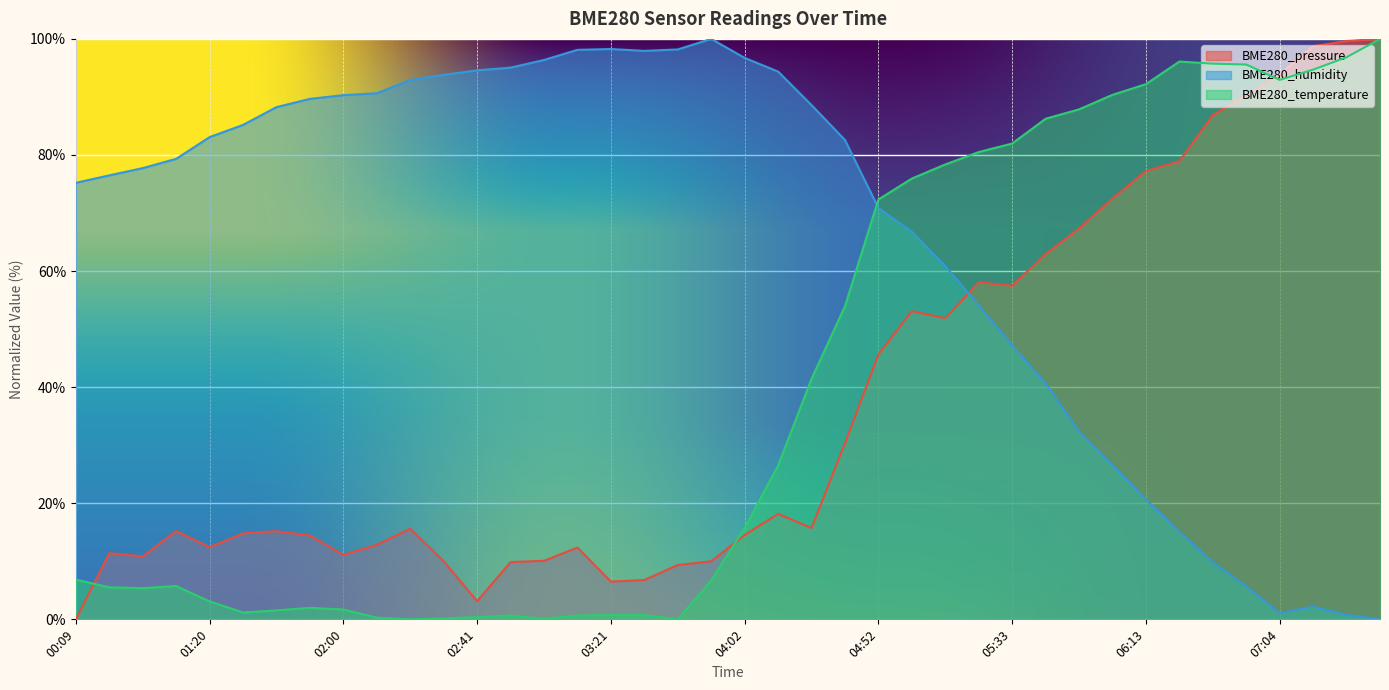

What are all the series names shown in the legend?

BME280_pressure, BME280_humidity, BME280_temperature